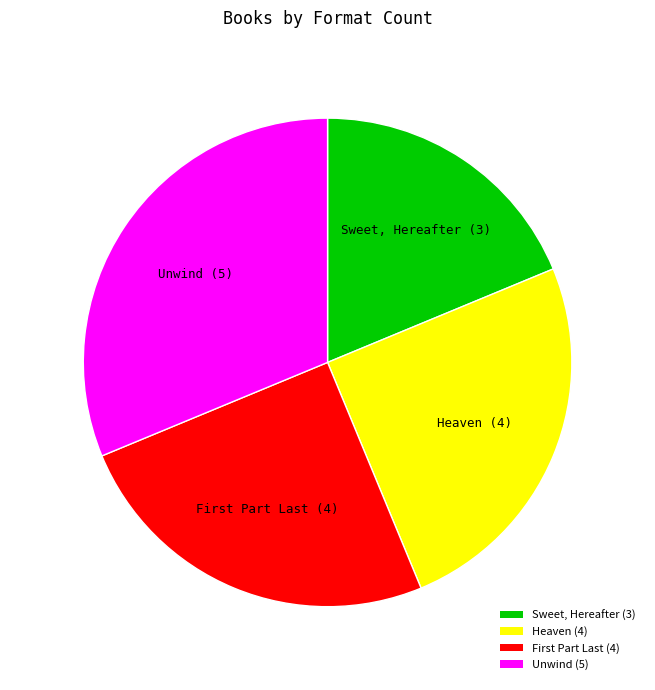

Is it true that Heaven is 25% of the pie?

True